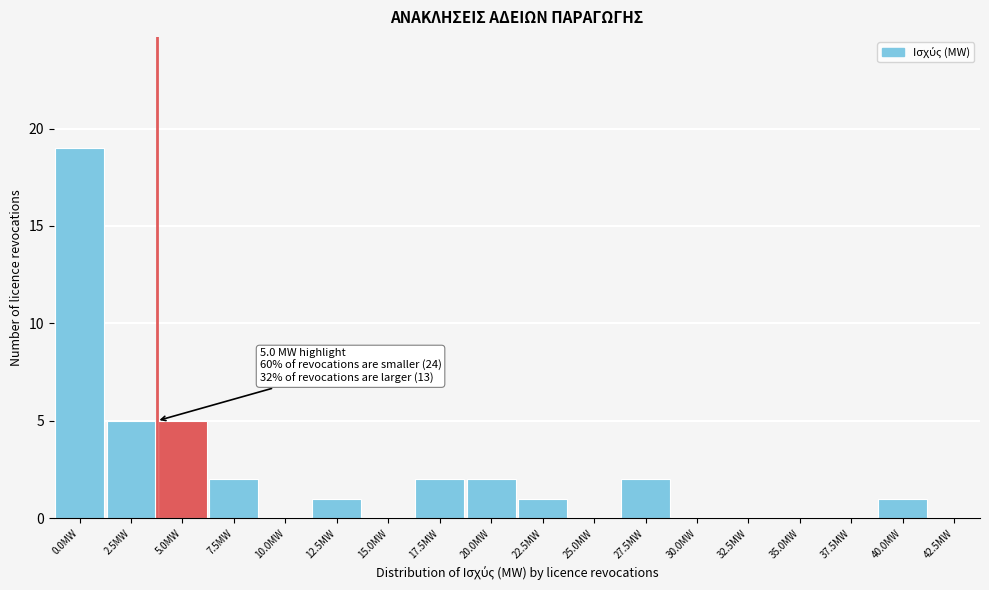

Reading right to left, list all the values displayed in this chart.

42.5MW=0	40.0MW=1	37.5MW=0	35.0MW=0	32.5MW=0	30.0MW=0	27.5MW=2	25.0MW=0	22.5MW=1	20.0MW=2	17.5MW=2	15.0MW=0	12.5MW=1	10.0MW=0	7.5MW=2	5.0MW=5	2.5MW=5	0.0MW=19